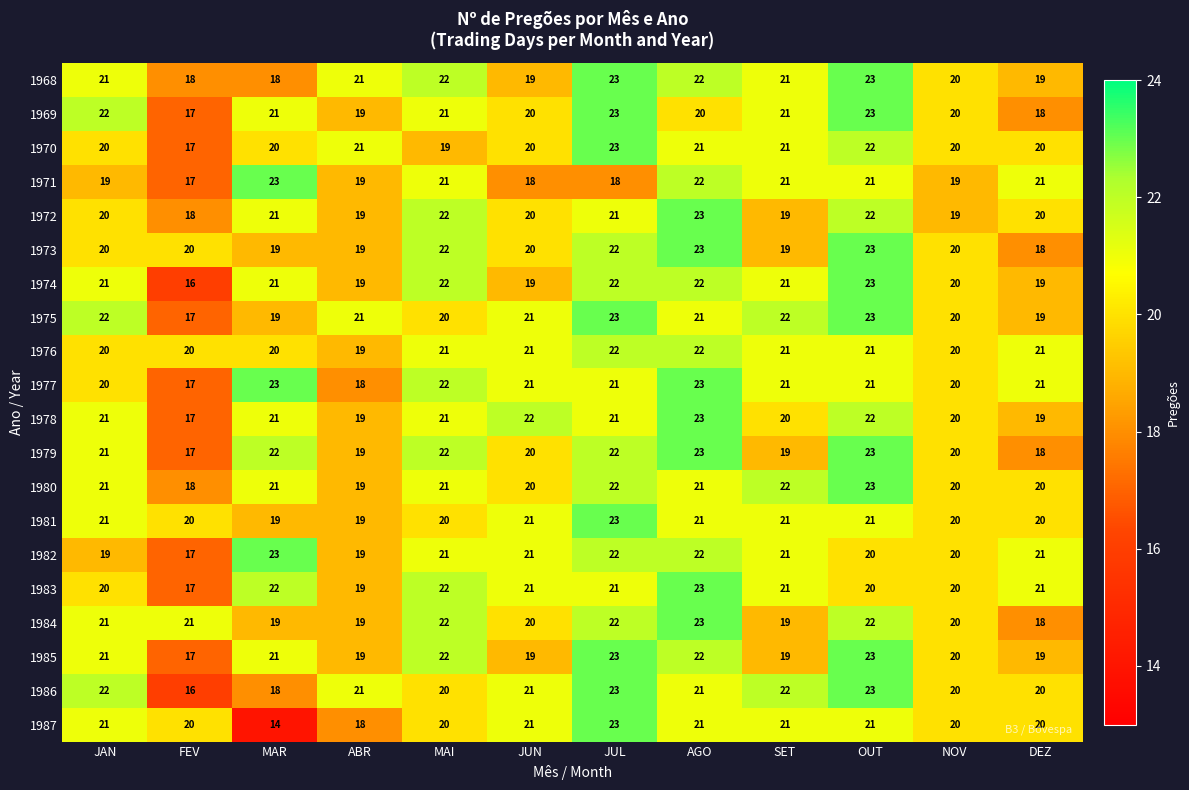

Count the 1981 values in the range 20 to 21.

9